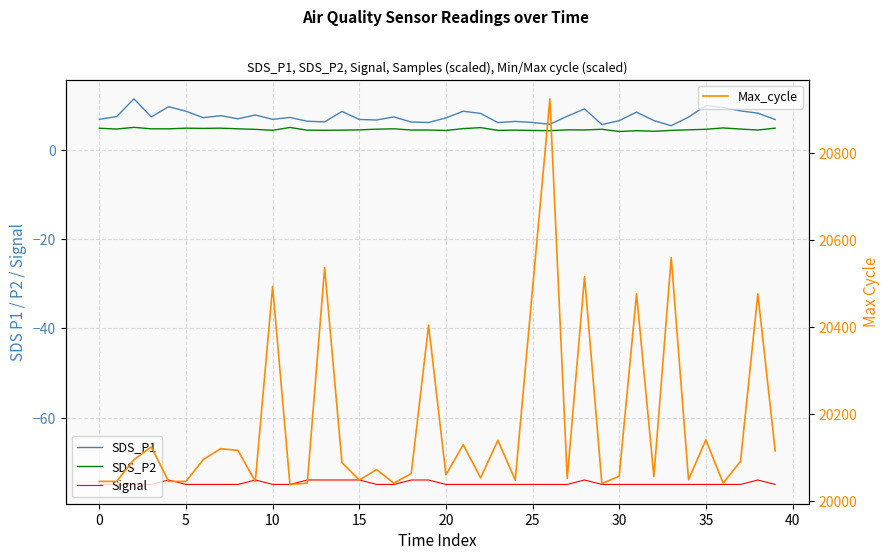

True or false: SDS_P1 and Signal cross at least once.

False